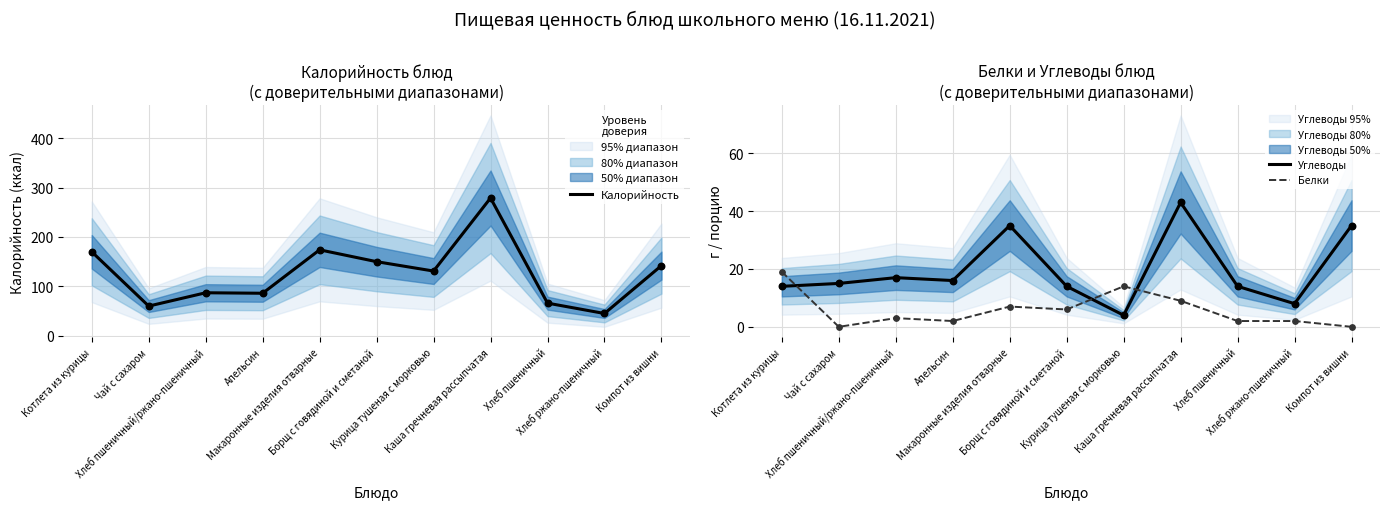

Which series has the widest spread of Y values?

Калорийность